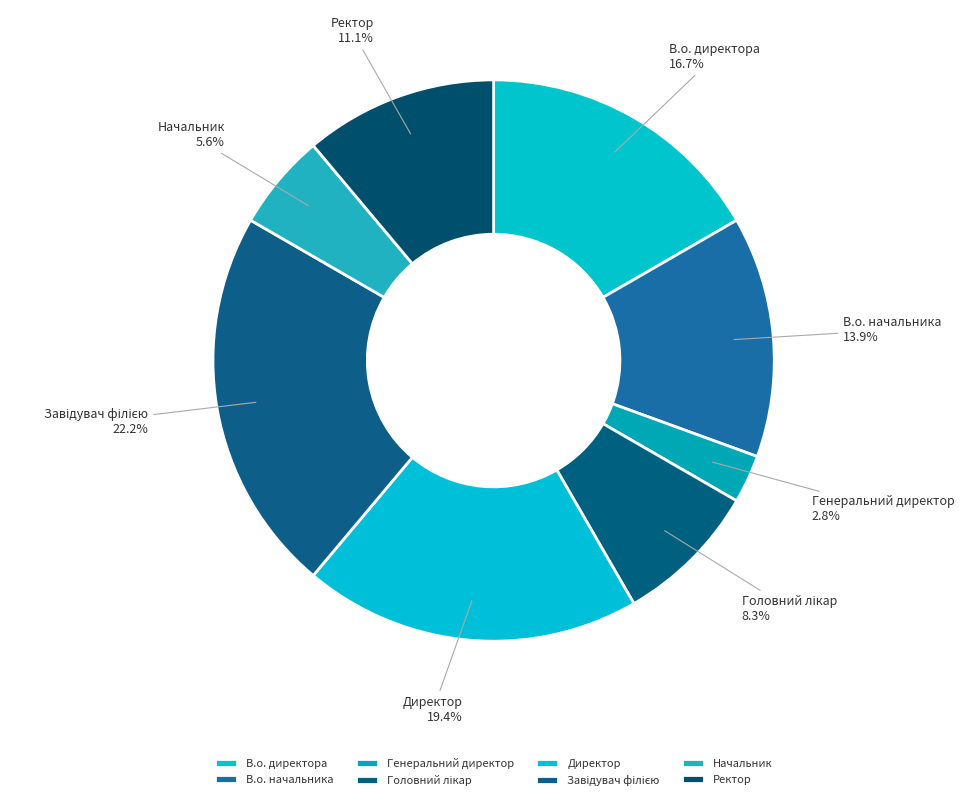

Is the sum of Директор and В.о. директора greater than half?

No